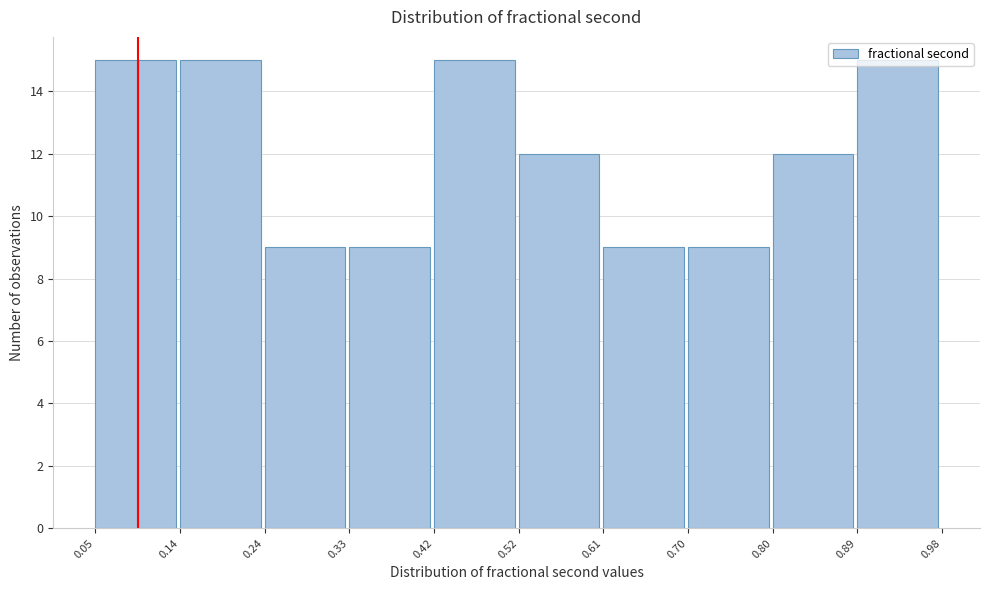

How tall is the bar that spans 0.14 to 0.24 on the x-axis? The values are not printed on the chart, so give them approximately, as read against the axis.

15